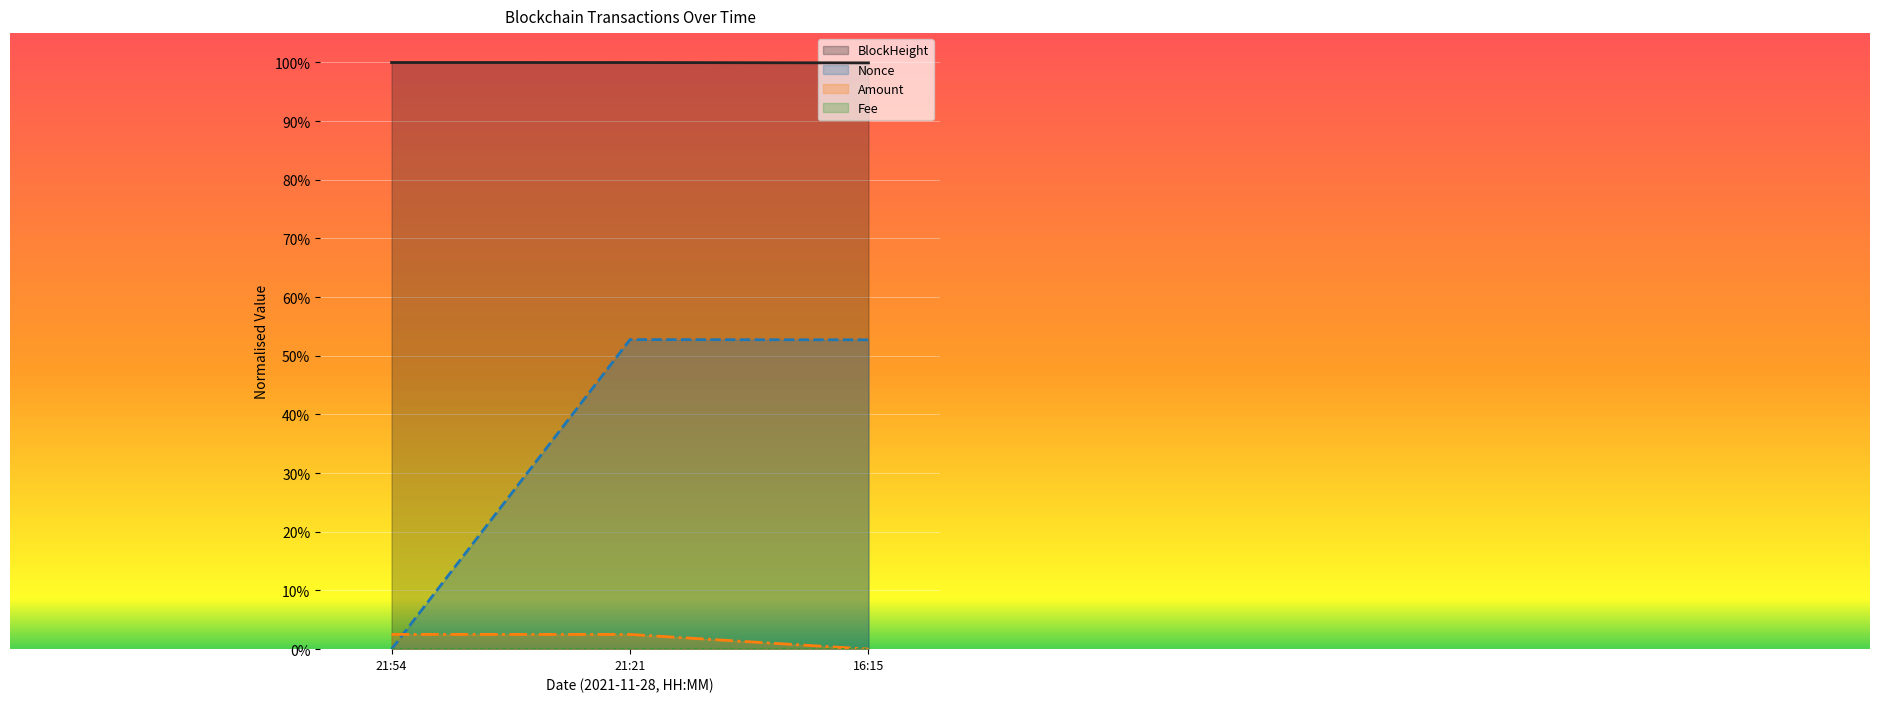

Which category has the highest value in the Amount series?

21:54